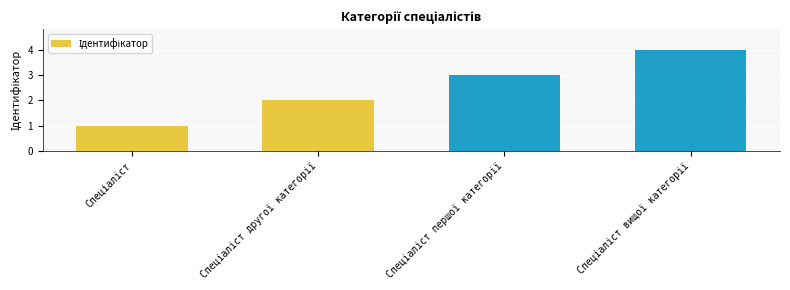

What is the sum of all values?

10